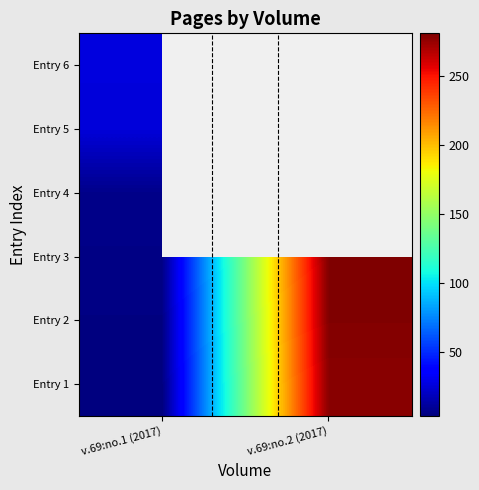

Which has a higher value, v.69:no.2 (2017) or v.69:no.1 (2017)?

v.69:no.2 (2017)